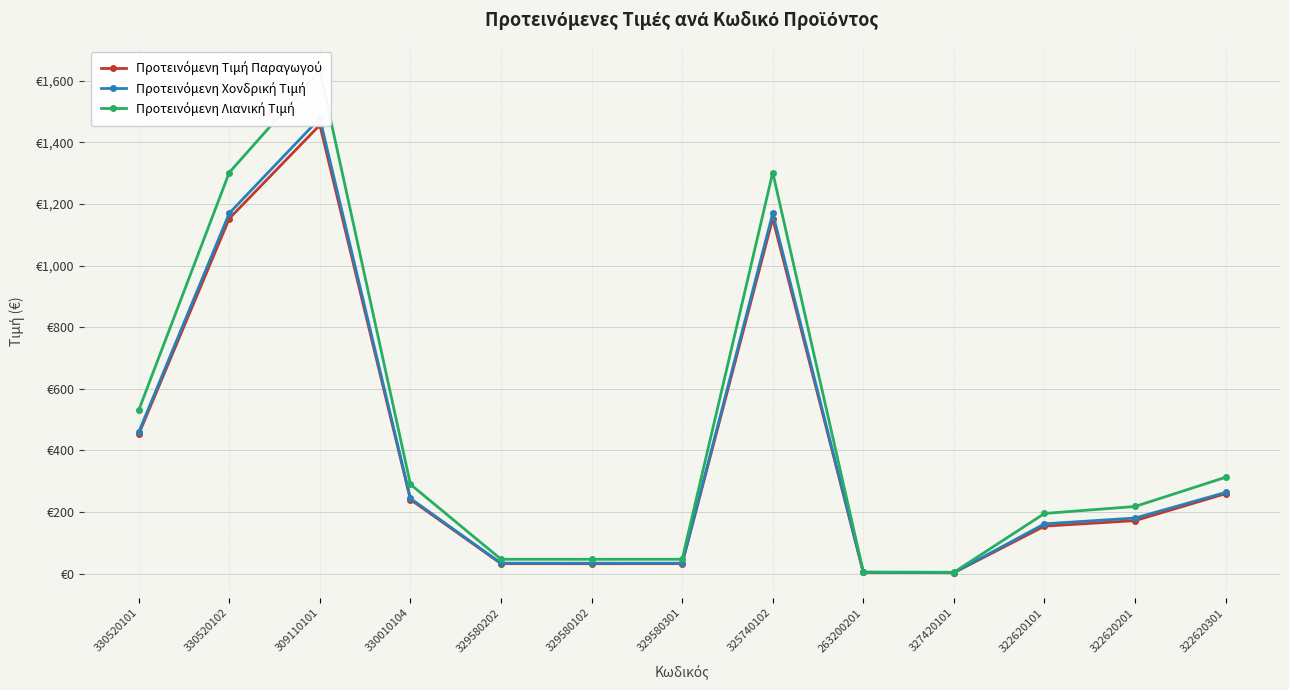

Rank the series at 330520101 from lowest to highest value.

Προτεινόμενη Τιμή Παραγωγού, Προτεινόμενη Χονδρική Τιμή, Προτεινόμενη Λιανική Τιμή